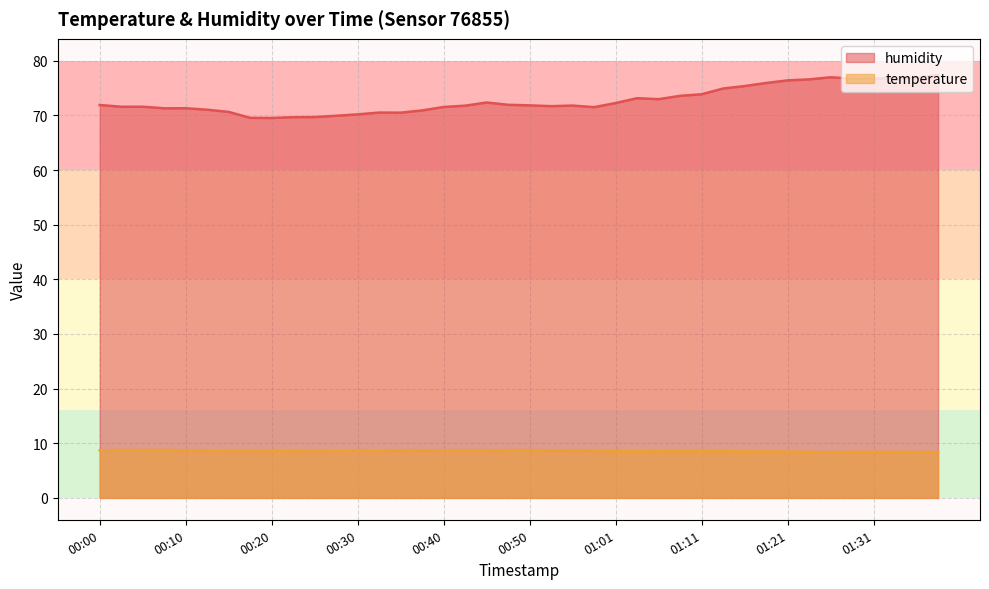

How many lines are shown in the chart?

2